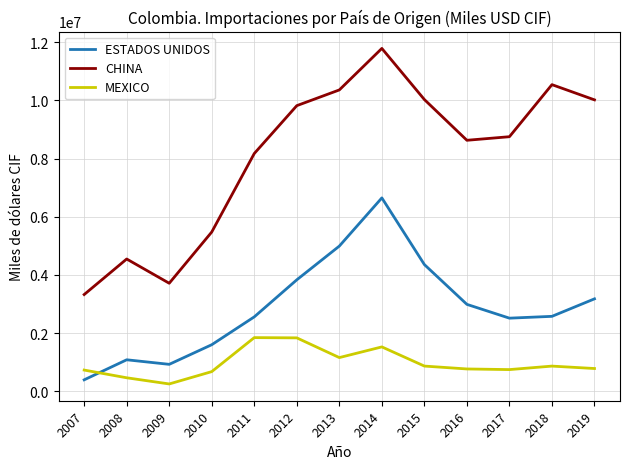

How many lines are shown in the chart?

3